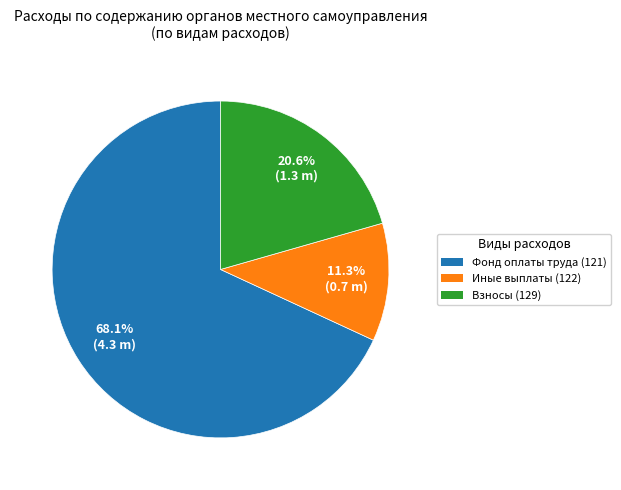

Is there any slice that represents more than half of the pie?

Yes